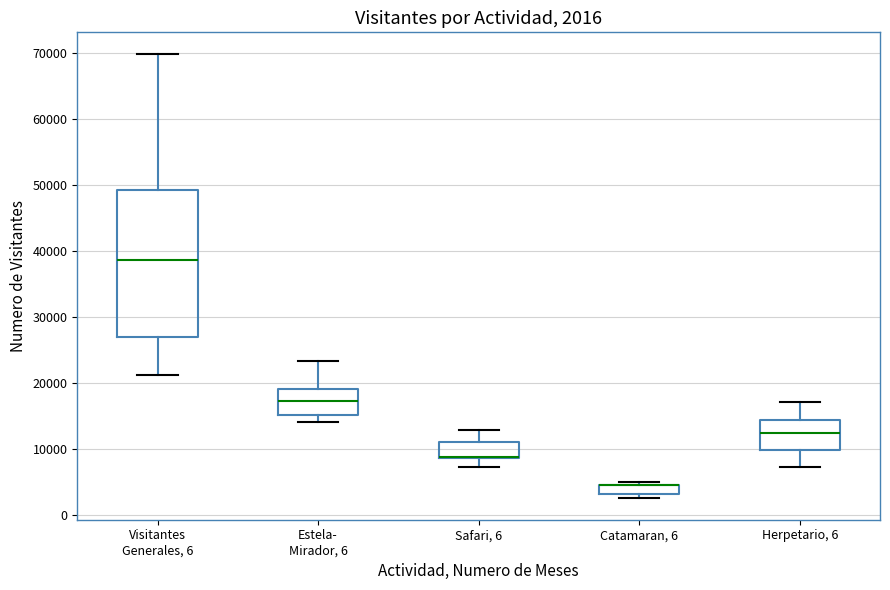

Which box is the tallest, from its lower edge to its upper edge?

Visitantes Generales, 6